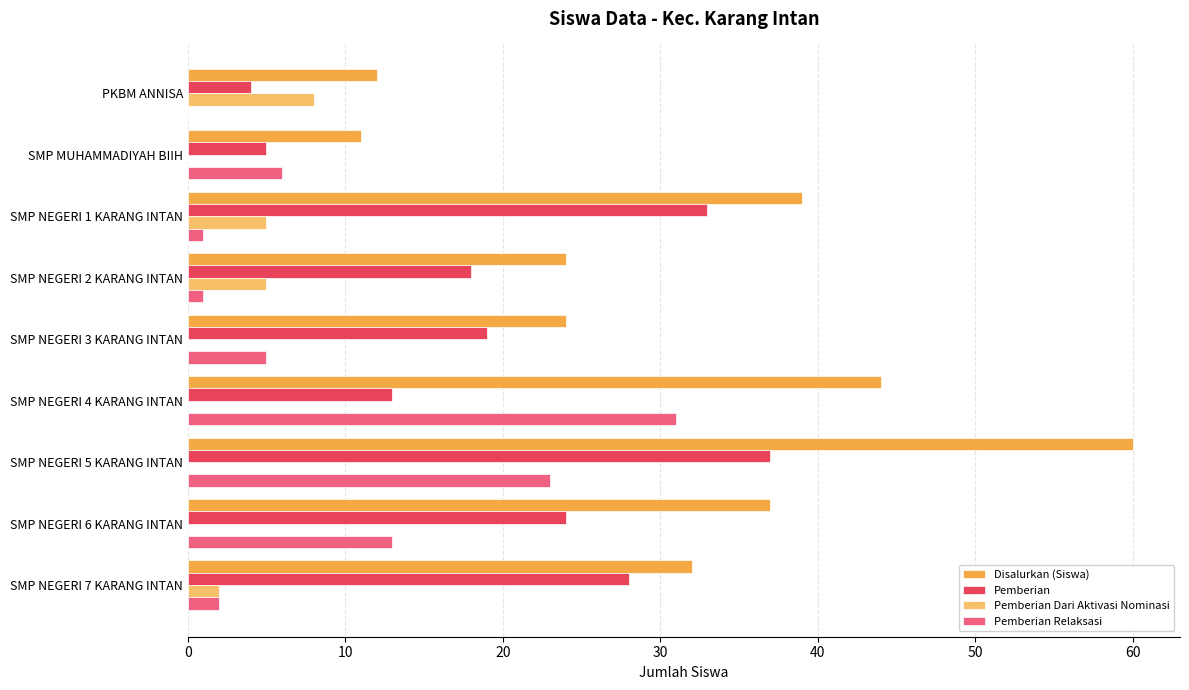

At which category is the sum across all series the highest?

SMP NEGERI 5 KARANG INTAN